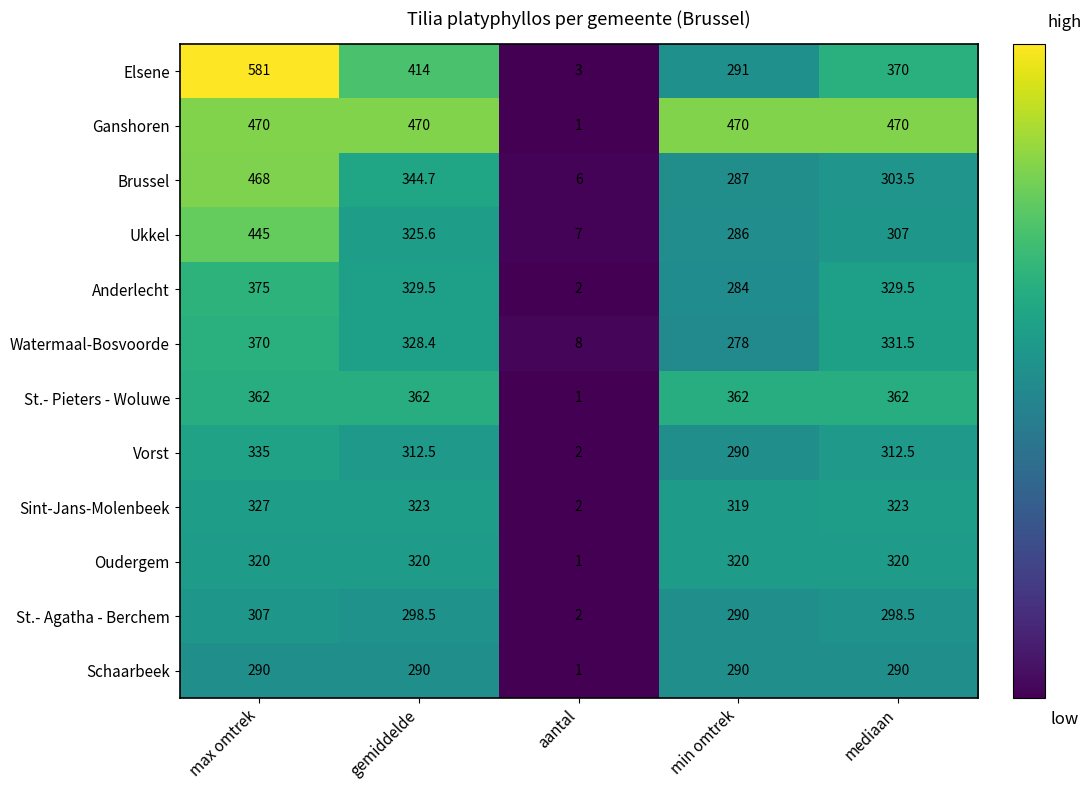

The St.- Agatha - Berchem series shows 298.5 at gemiddelde. True or false?

True